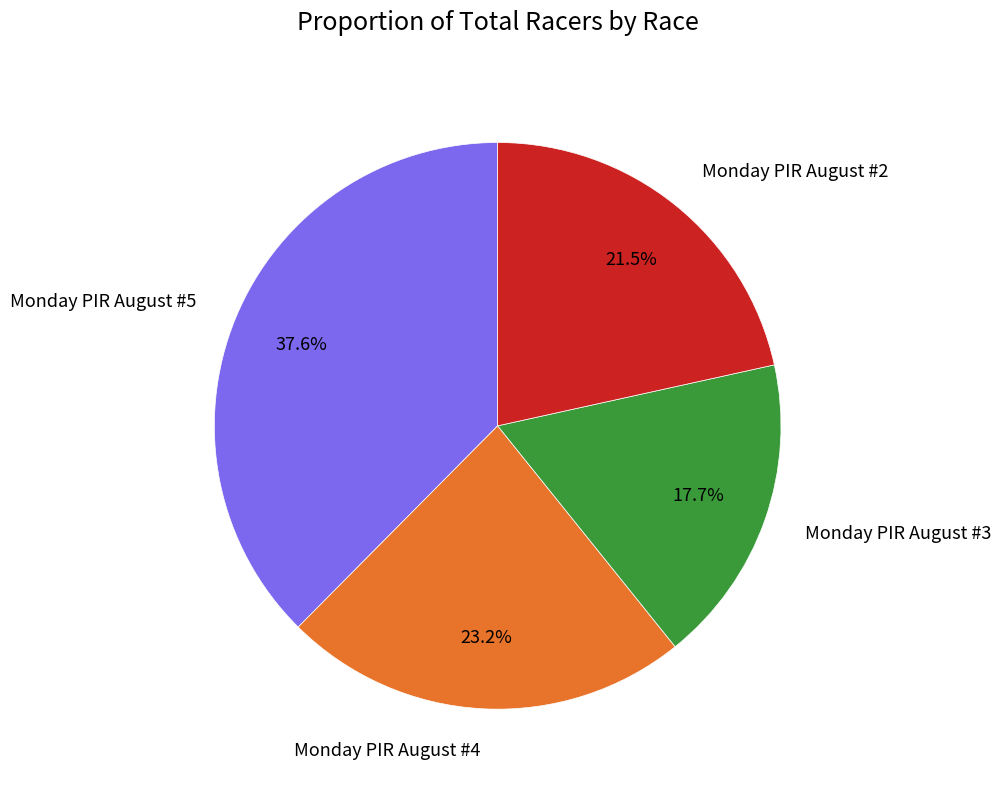

Is the sum of Monday PIR August #4 and Monday PIR August #5 greater than half?

Yes